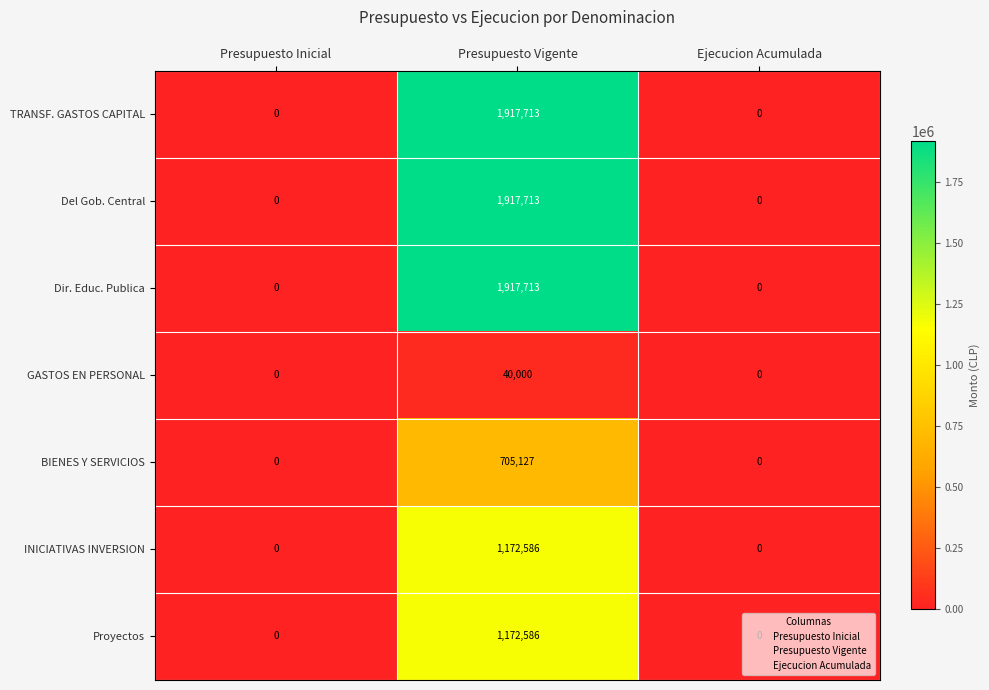

At which category does the chart reach its peak across all series?

Presupuesto Vigente